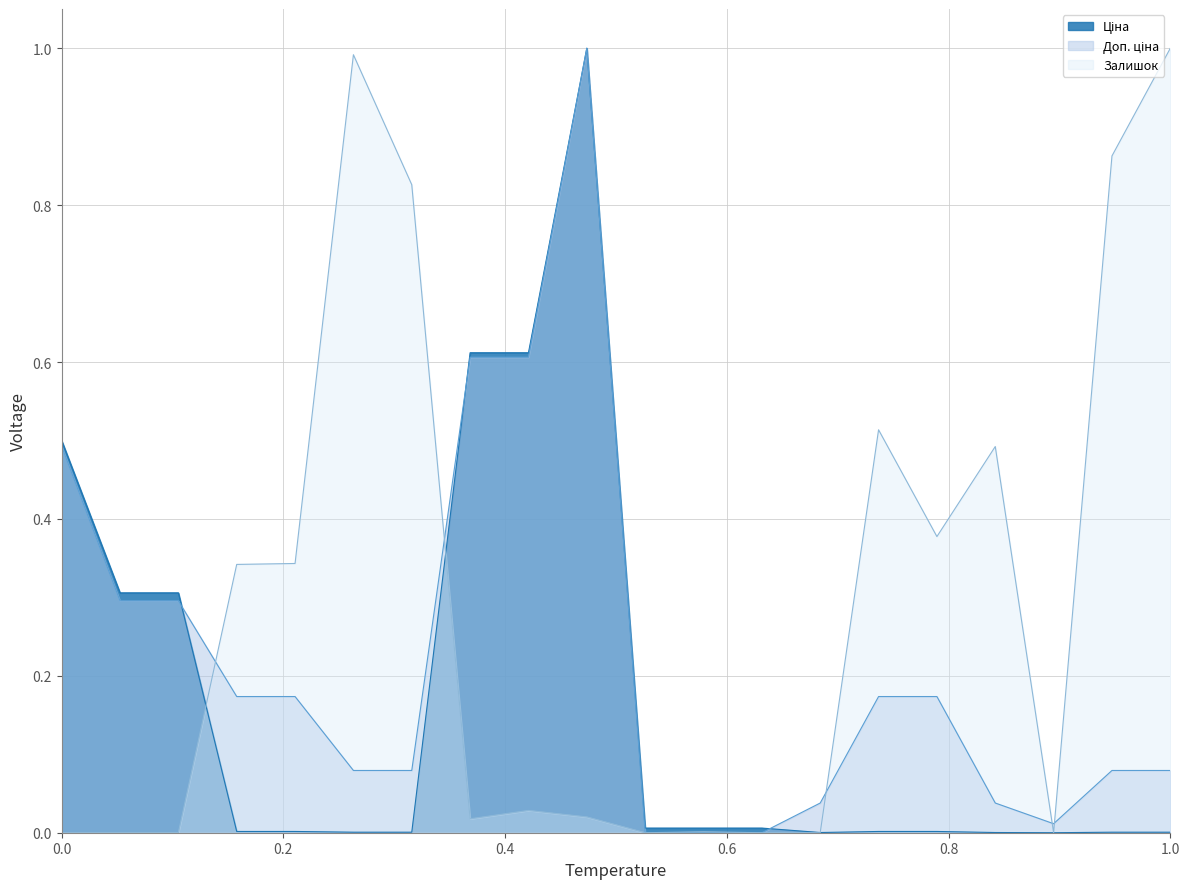

Which series has the largest total across all categories?

Залишок